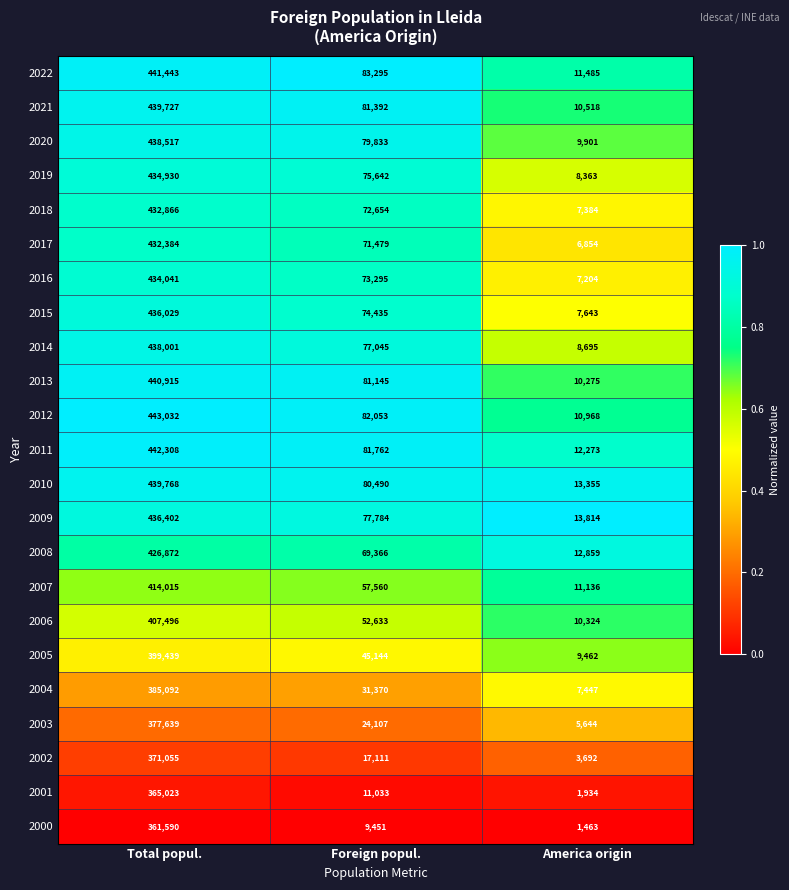

What is the spread (max minus min) of values at Foreign popul.?

73844